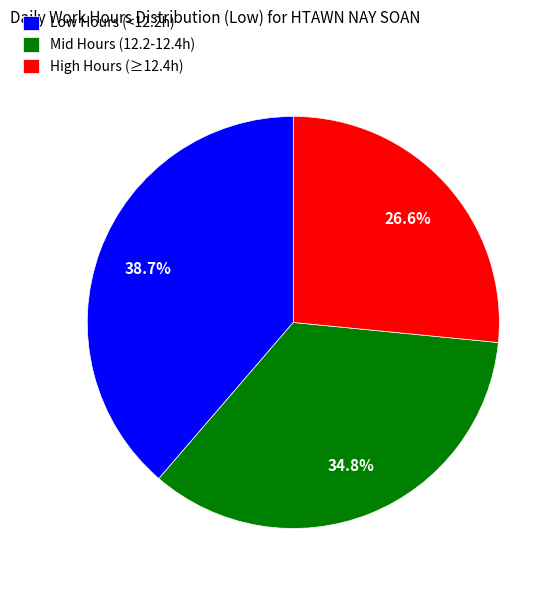

Rank the categories by value from highest to lowest.

Low Hours (<12.2h), Mid Hours (12.2-12.4h), High Hours (≥12.4h)